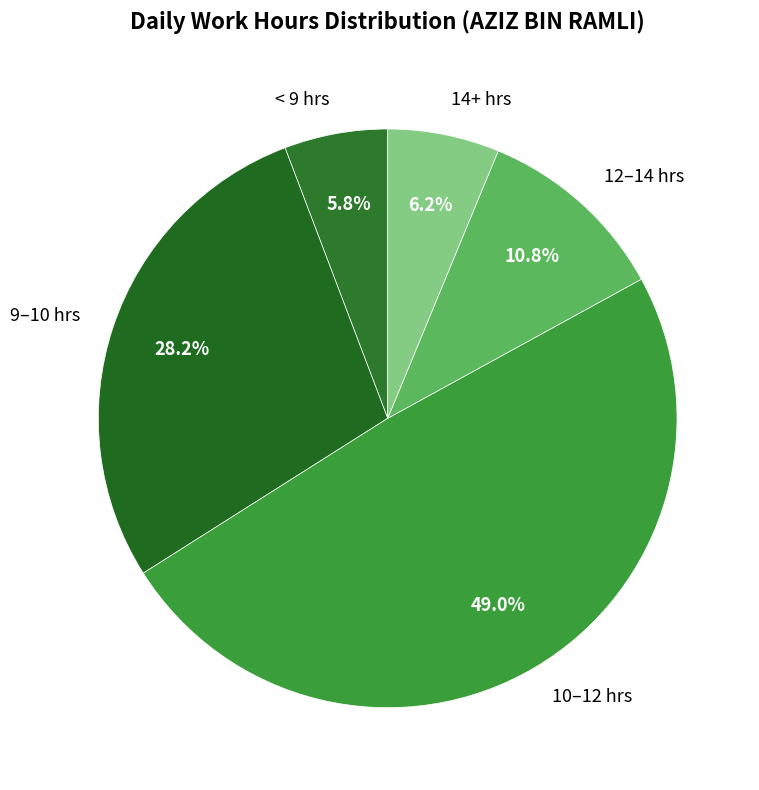

How many slices are in this pie chart?

5